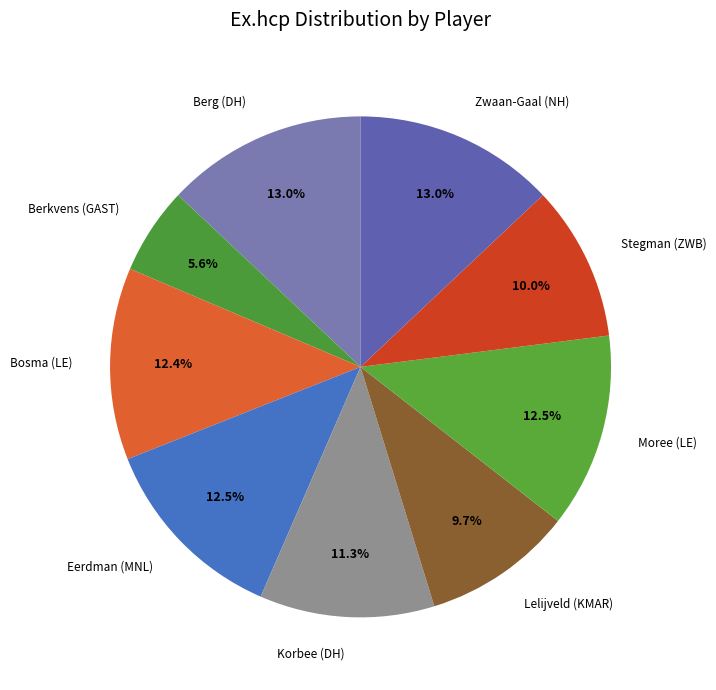

Which category has the smallest portion of the pie?

Berkvens (GAST)